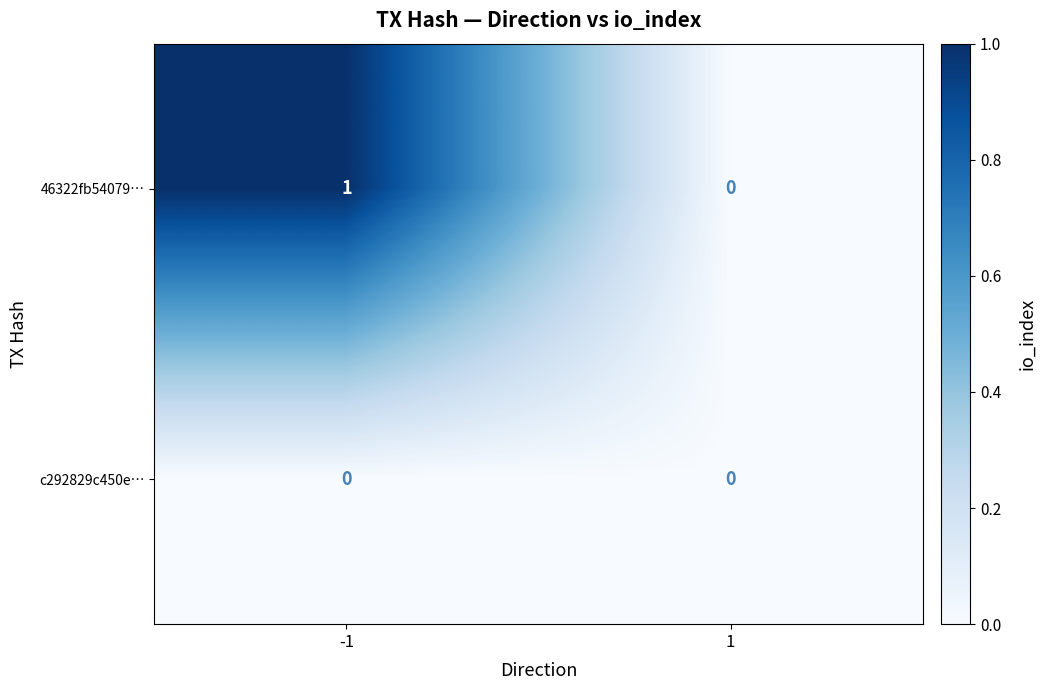

List the series in order of their peak value, highest first.

46322fb54079…, c292829c450e…